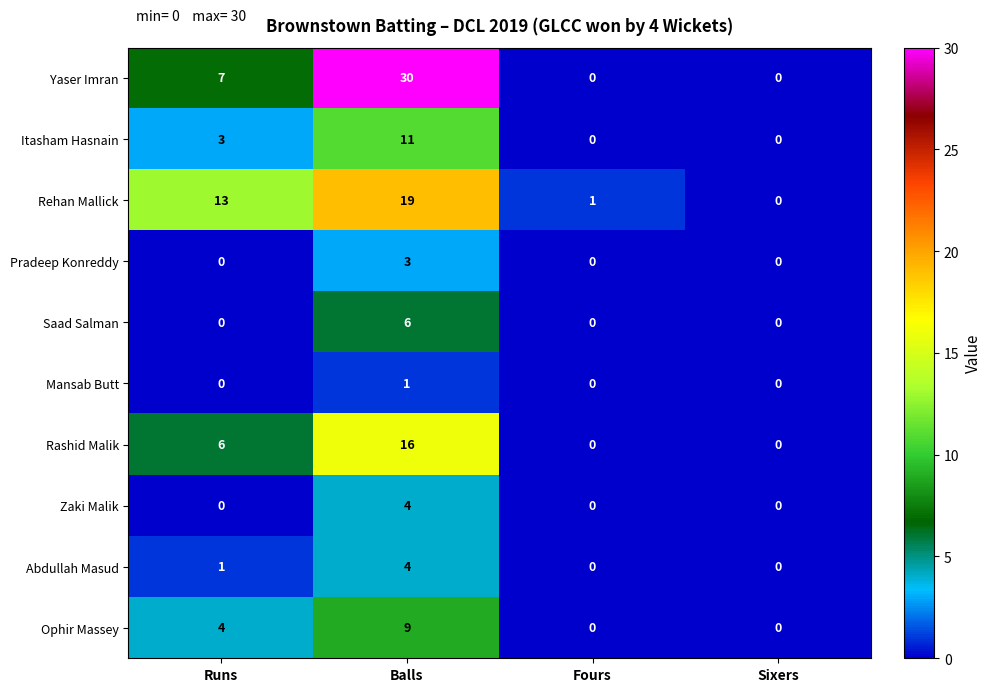

What is the difference between the maximum and minimum values in the Pradeep Konreddy series?

3